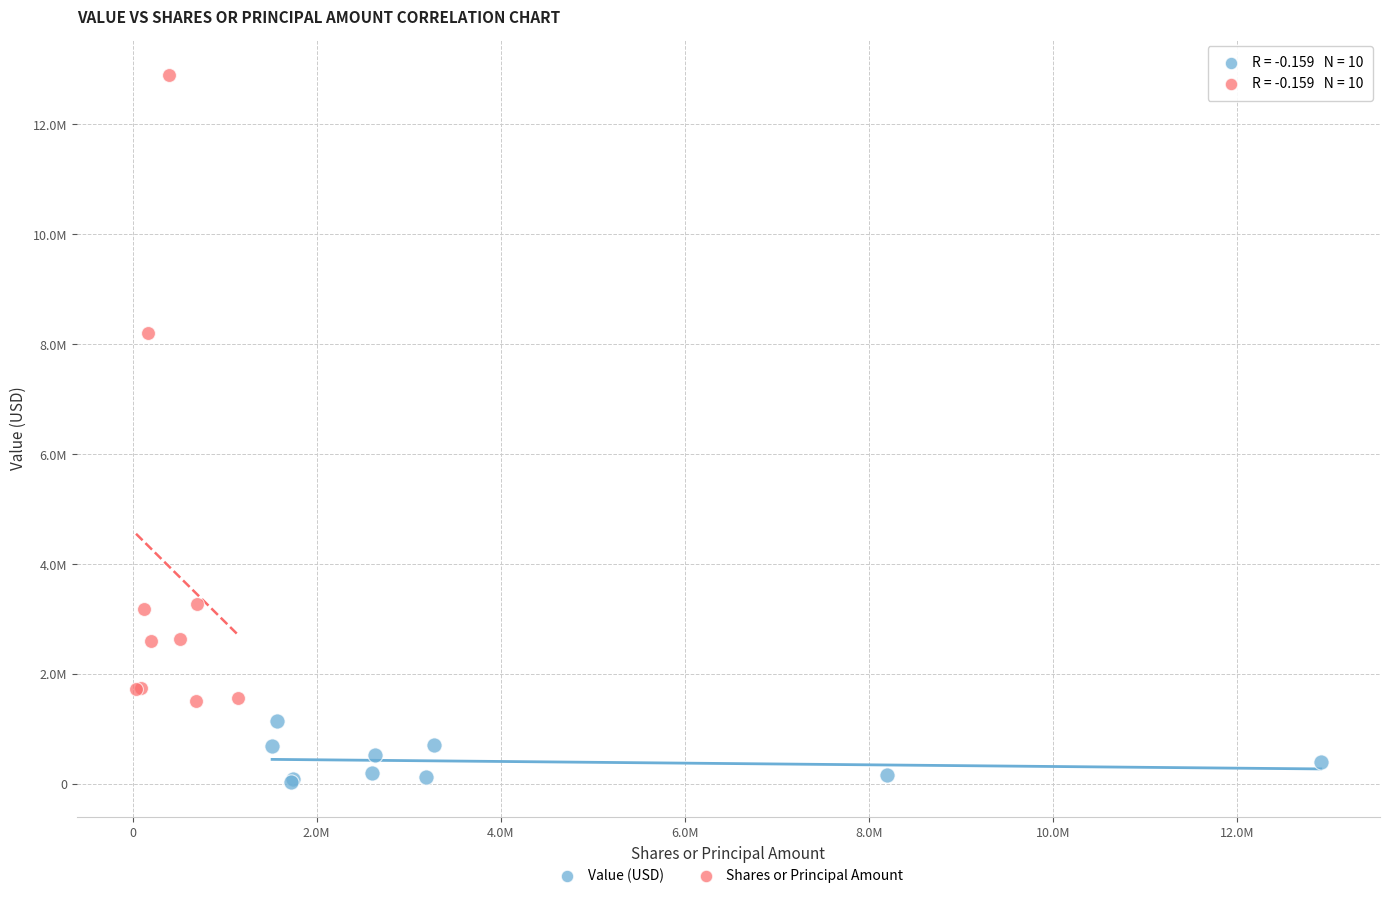

What are all the series names shown in the legend?

Value (USD), Shares or Principal Amount